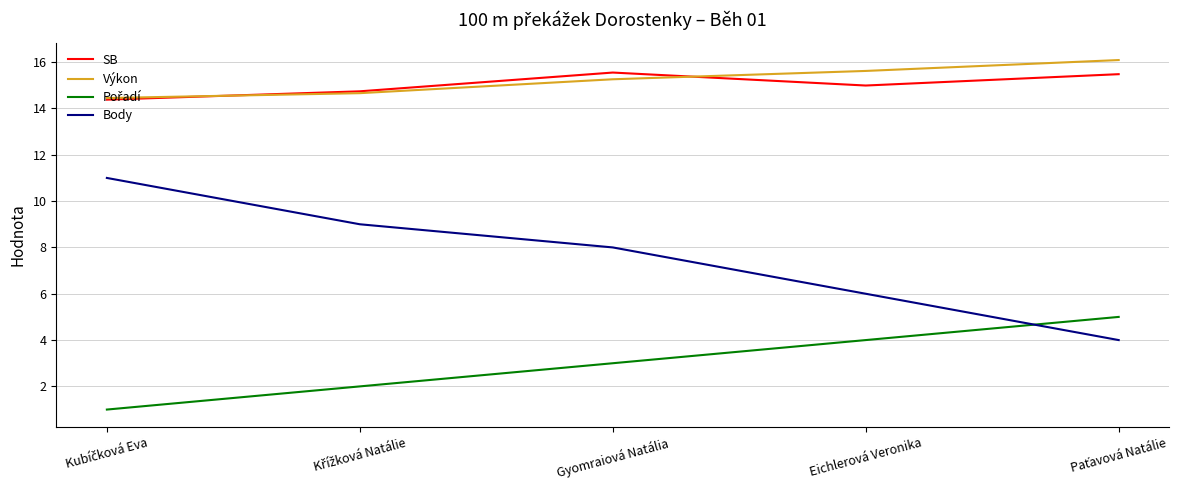

Which series has the widest spread of values?

Body